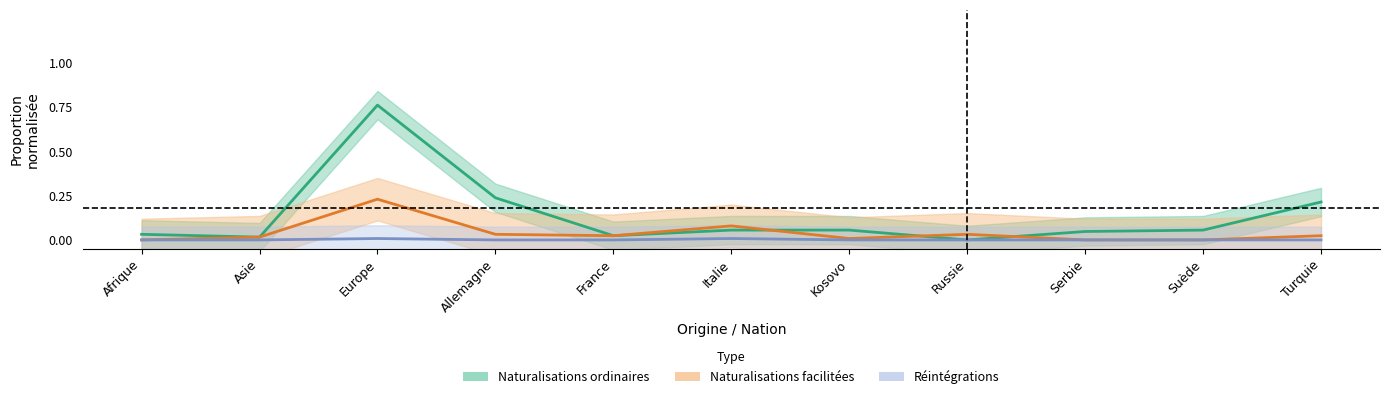

Where is the first local maximum for Naturalisations facilitées?

Europe